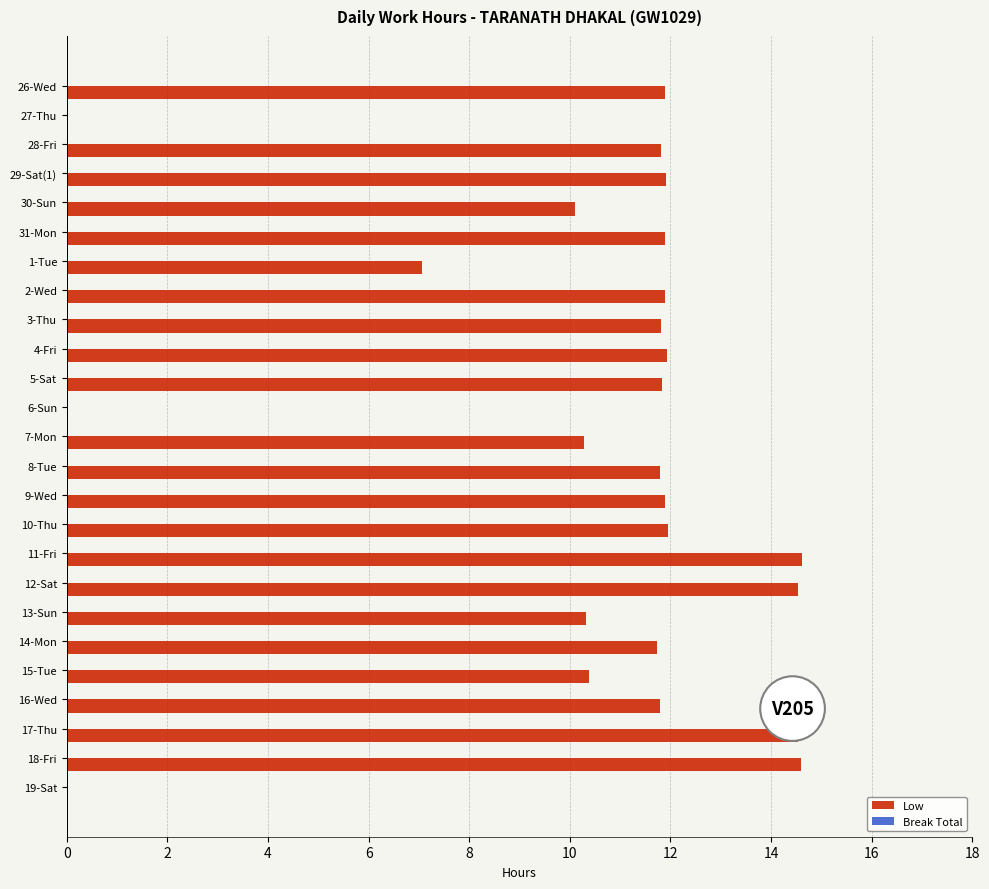

How many series are shown in this chart?

1